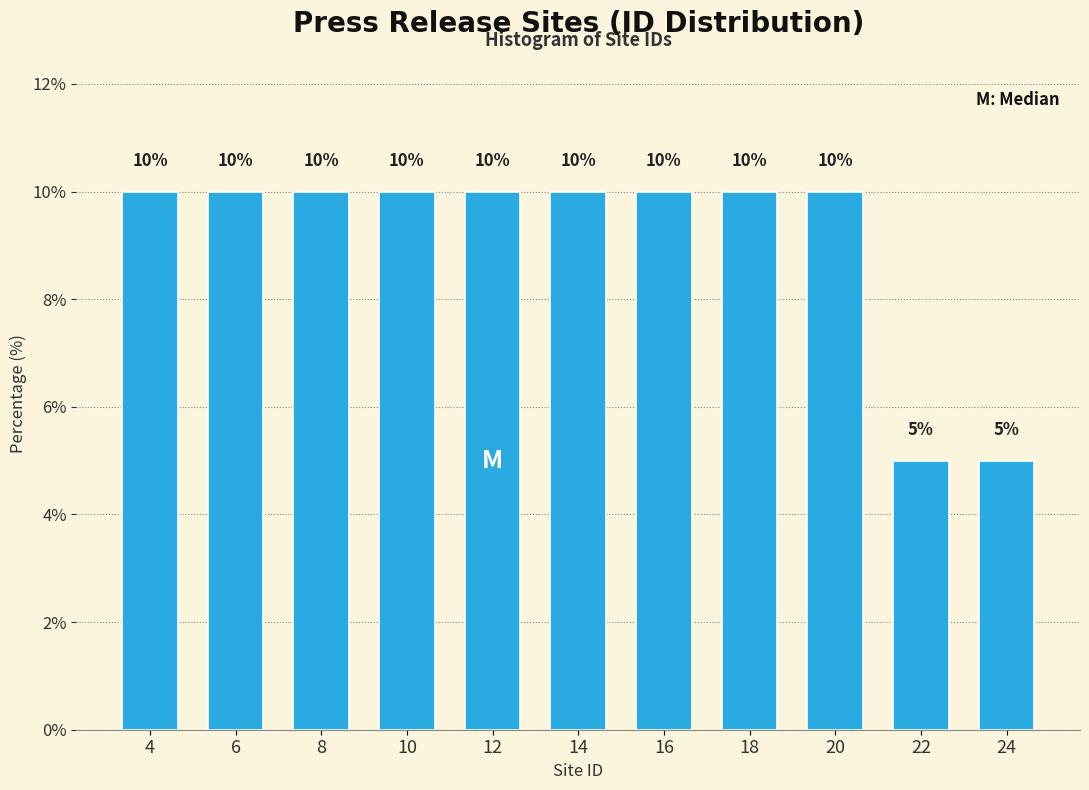

Reading left to right, what are all the values shown in this chart?

10	10	10	10	10	10	10	10	10	5	5